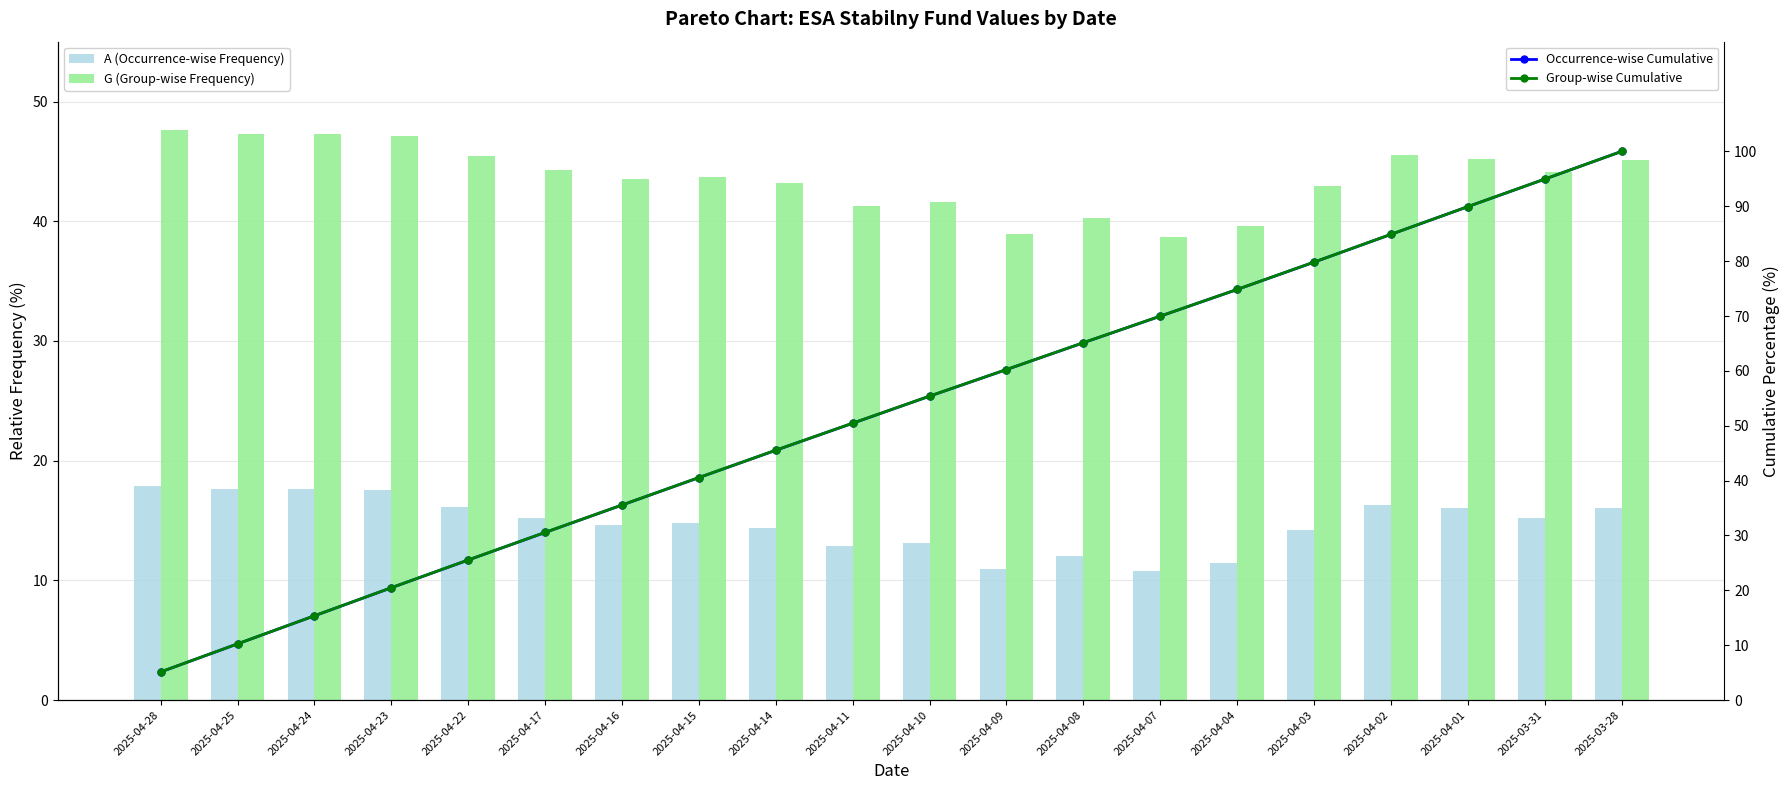

Where is A (Occurrence-wise Frequency) nearest to the value 14?

2025-04-03